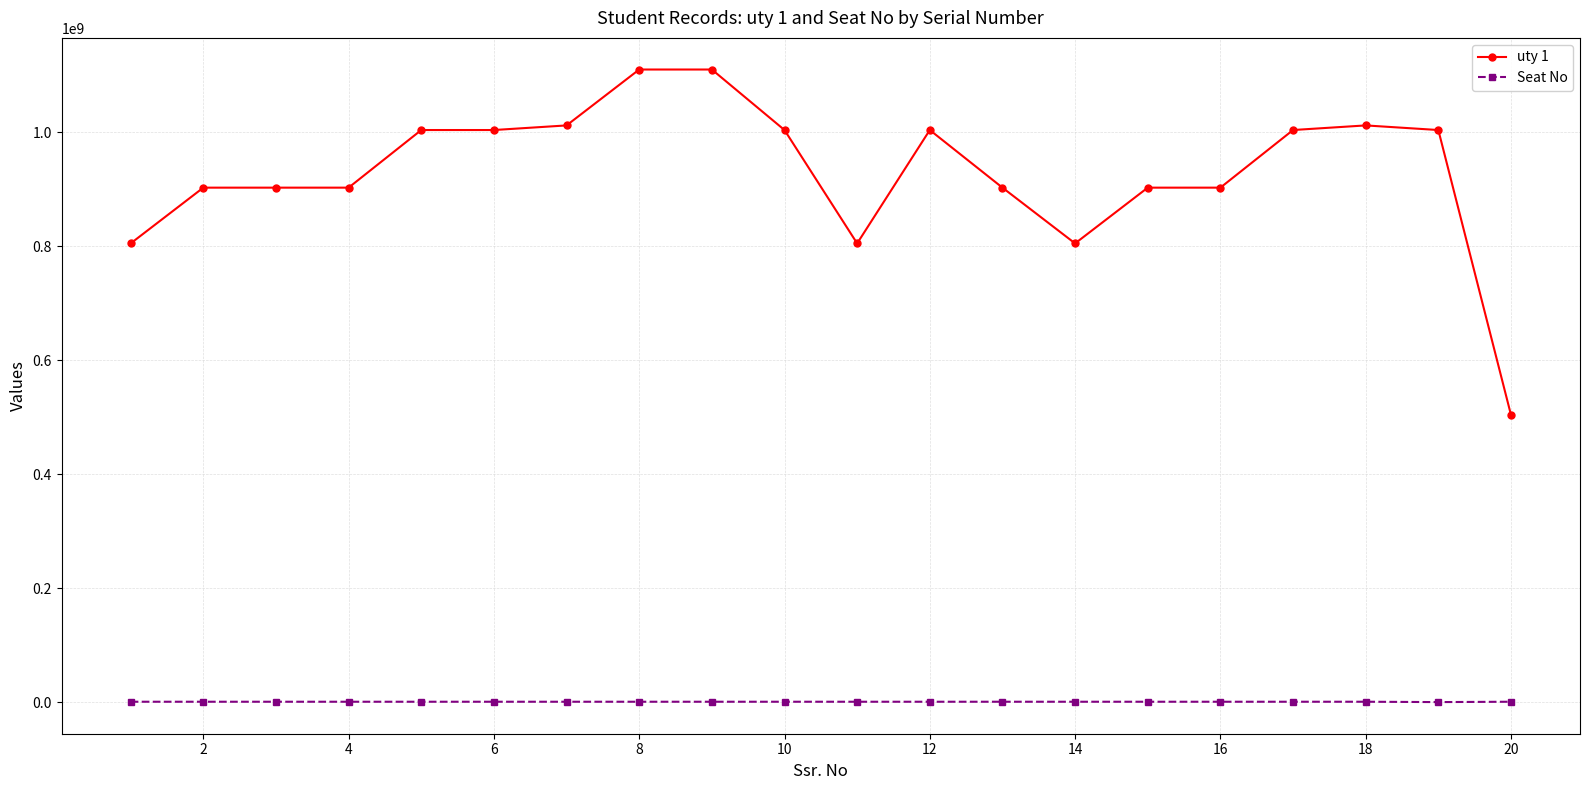

What is the sum of all Seat No values?

16771175